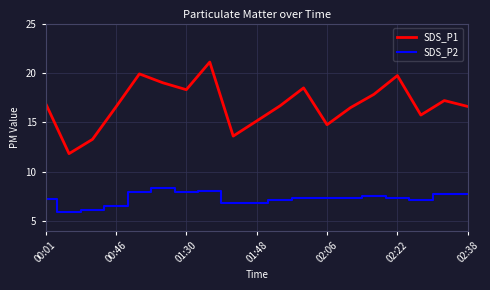

What is the difference between the maximum and minimum values in the SDS_P1 series?

9.3